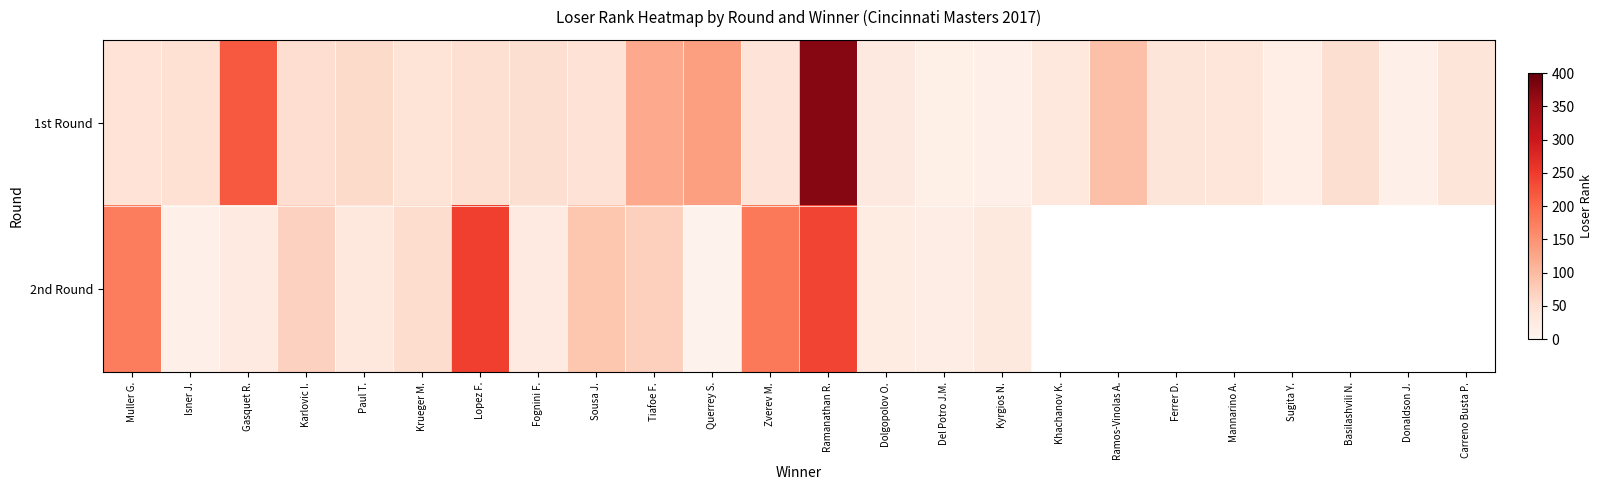

What is the highest value of the 1st Round series?

374.0